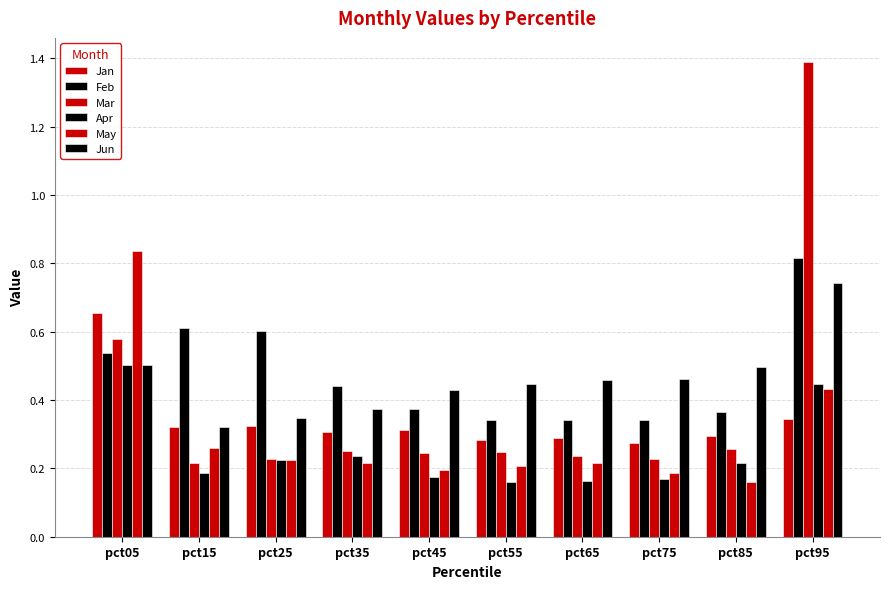

Count the number of data series in this chart.

6